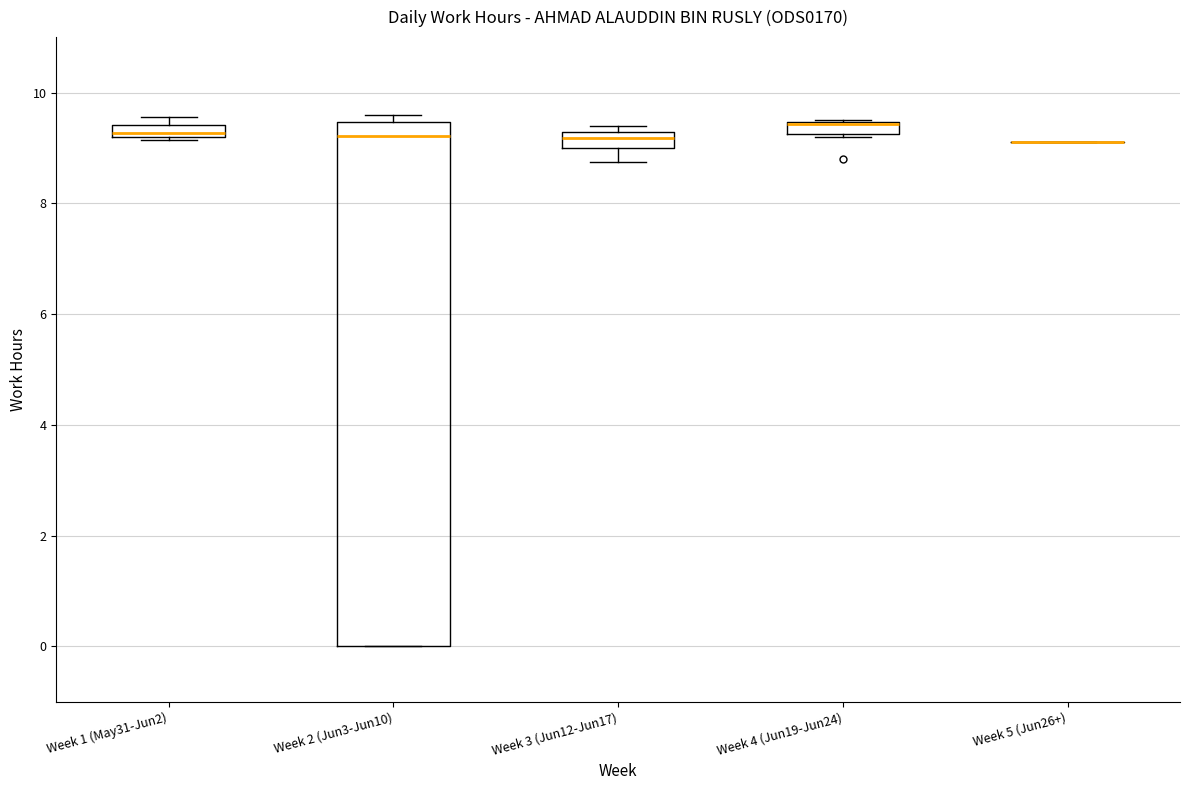

Where is the upper edge of the box for Week 4 (Jun19-Jun24) on the y-axis? The values are not printed on the chart, so give them approximately, as read against the axis.

9.4